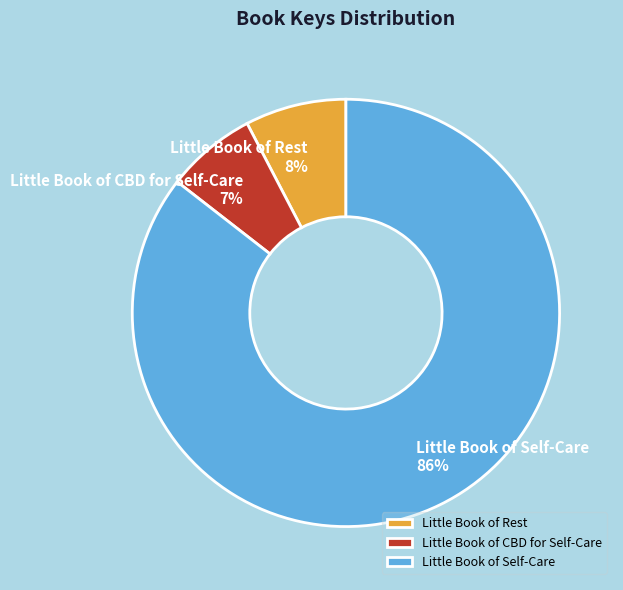

The Little Book of Self-Care slice represents 86% of the pie. True or false?

True